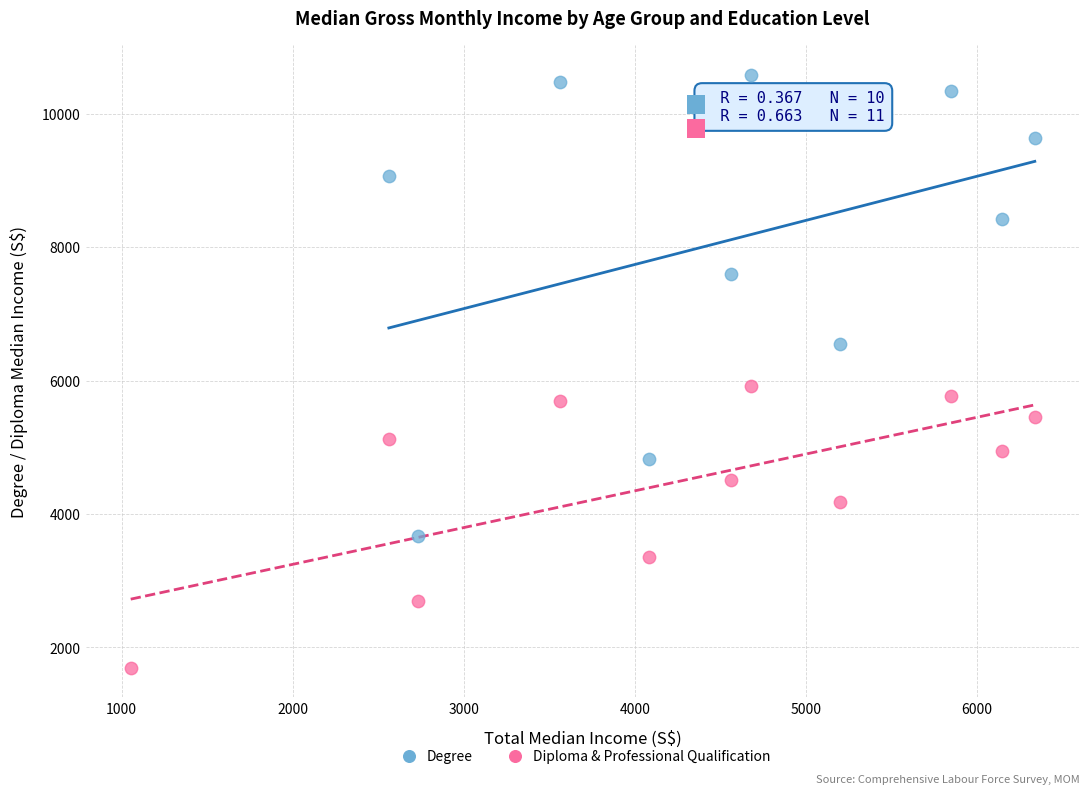

Which series has the largest Y range (max minus min)?

Degree